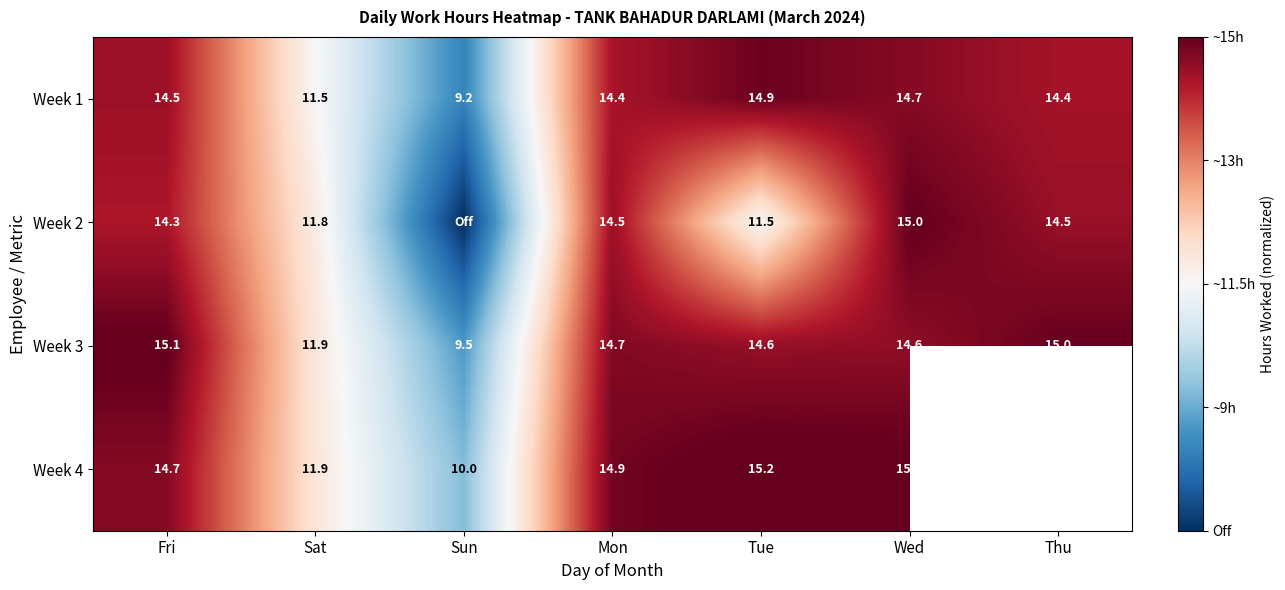

True or false: Week 1 has a value of 0.6 at Fri.

False